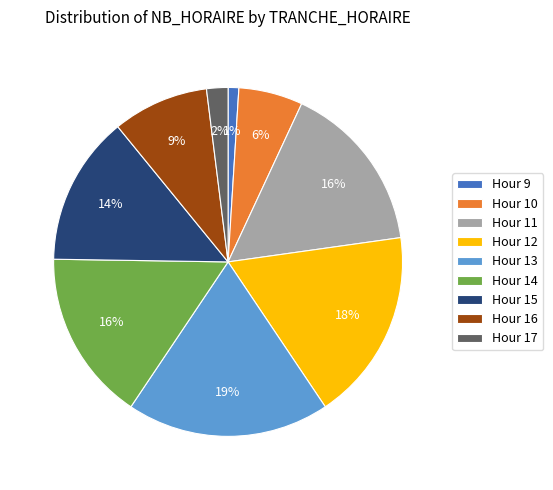

Count the number of slices in the pie.

9